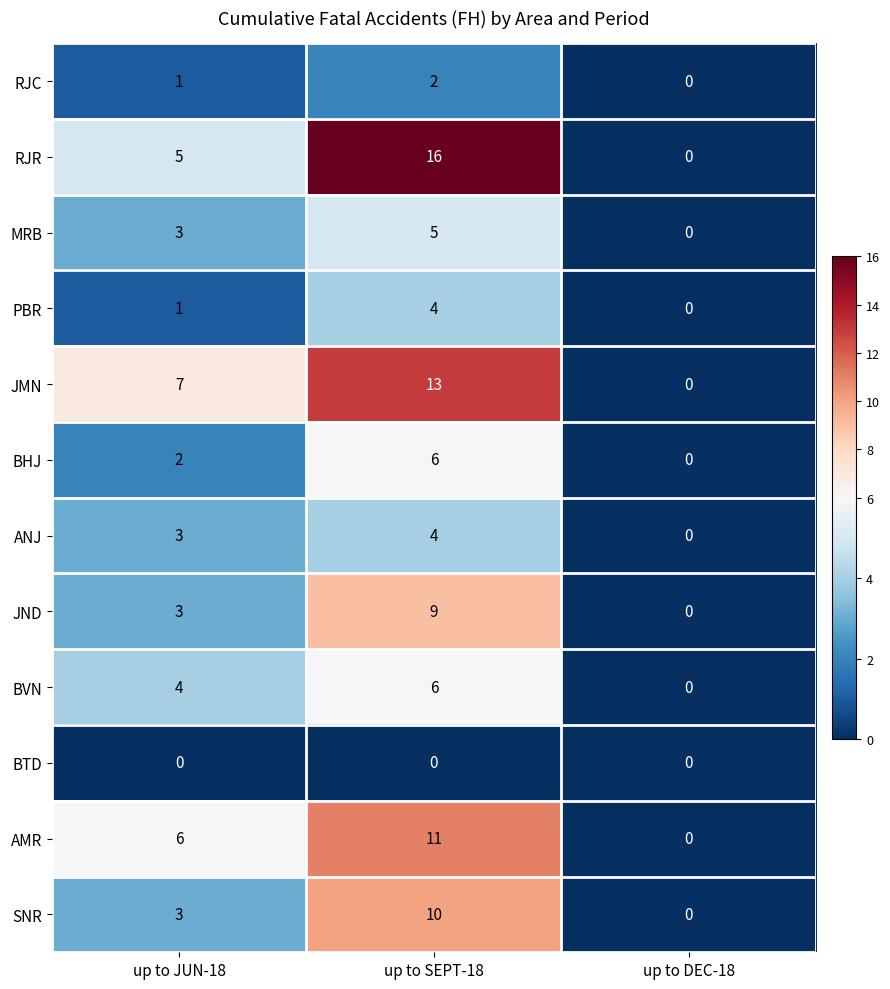

Which series changed the most between up to SEPT-18 and up to DEC-18?

RJR